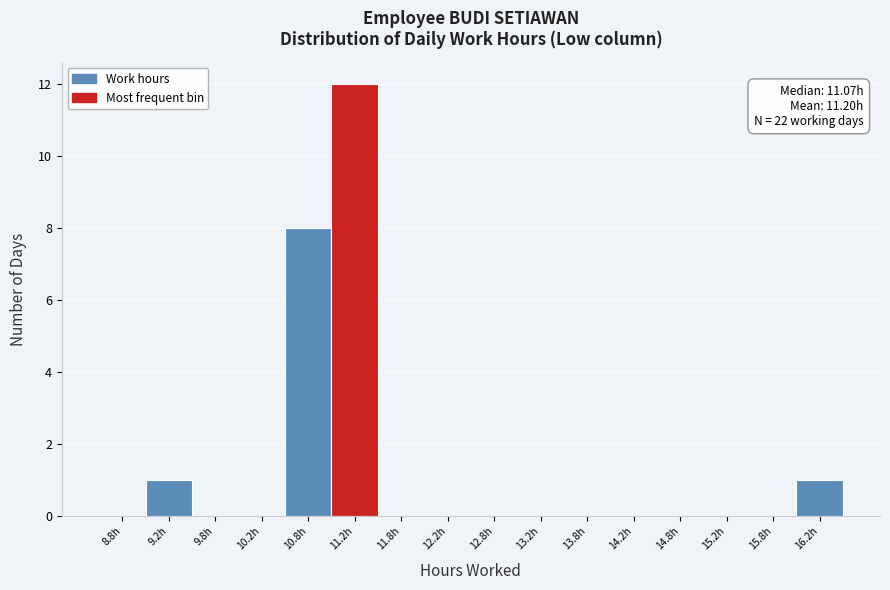

Over which range of the x-axis is the bar tallest?

11.0 to 11.5